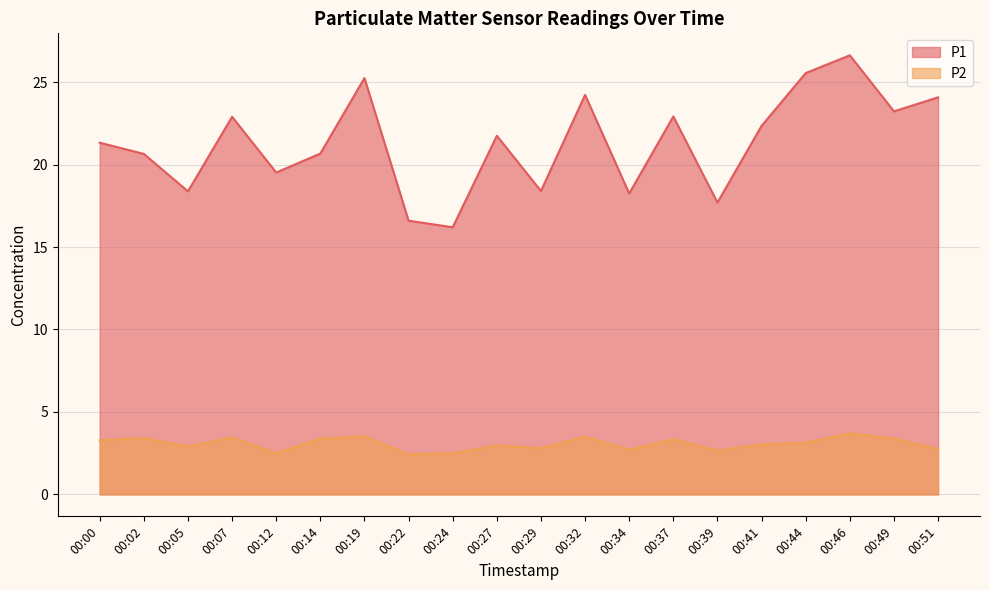

Reading left to right, extract all data points from this chart.

P1: 00:00=21.3	00:02=20.6	00:05=18.4	00:07=22.9	00:12=19.5	00:14=20.7	00:19=25.2	00:22=16.6	00:24=16.2	00:27=21.8	00:29=18.4	00:32=24.2	00:34=18.2	00:37=22.9	00:39=17.7	00:41=22.4	00:44=25.6	00:46=26.6	00:49=23.2	00:51=24.1
P2: 00:00=3.3	00:02=3.4	00:05=2.9	00:07=3.5	00:12=2.5	00:14=3.4	00:19=3.5	00:22=2.4	00:24=2.5	00:27=3.0	00:29=2.8	00:32=3.5	00:34=2.7	00:37=3.4	00:39=2.6	00:41=3.0	00:44=3.1	00:46=3.7	00:49=3.4	00:51=2.8